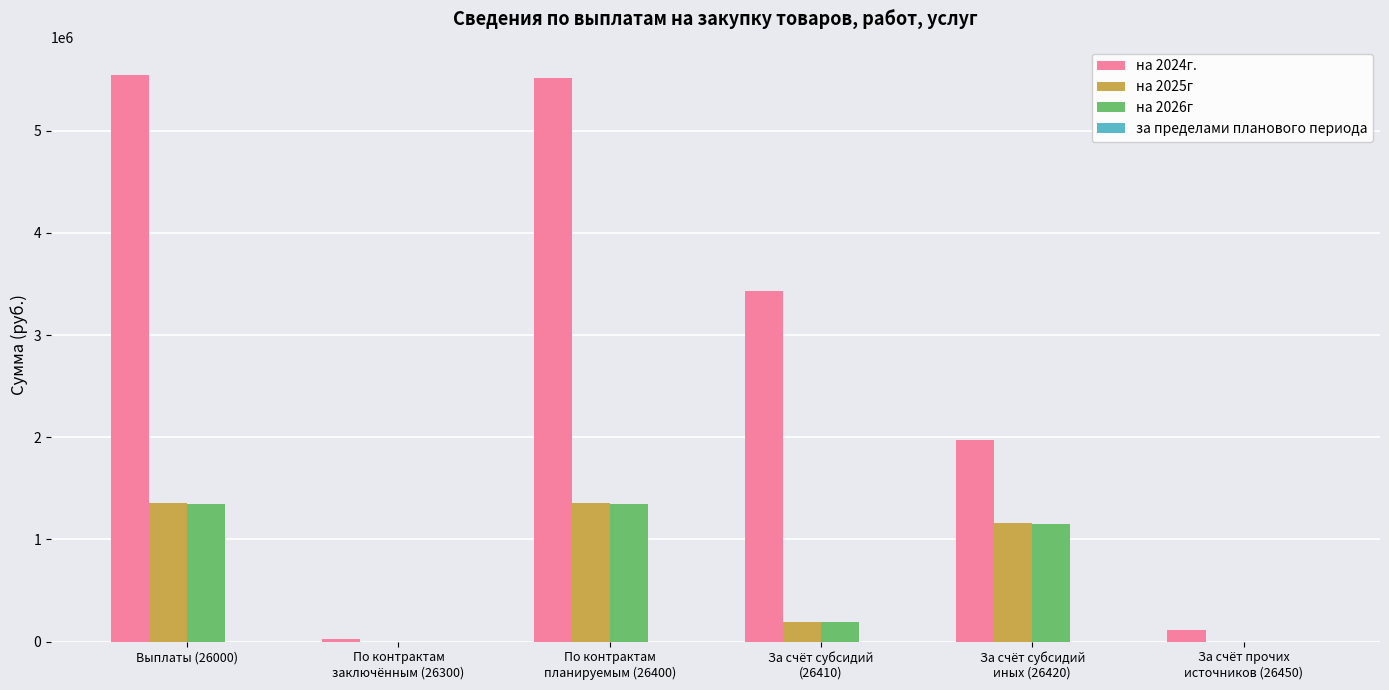

The value of на 2026г at Выплаты (26000) is 1831406.1. True or false?

False